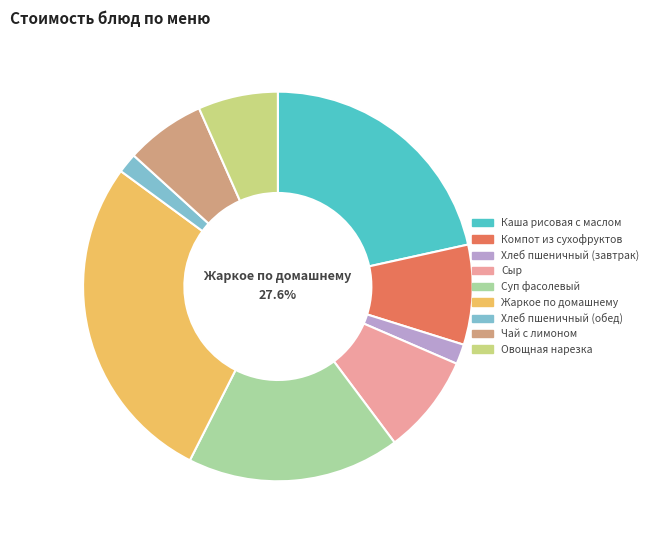

True or false: Жаркое по домашнему accounts for 28% of the total.

True